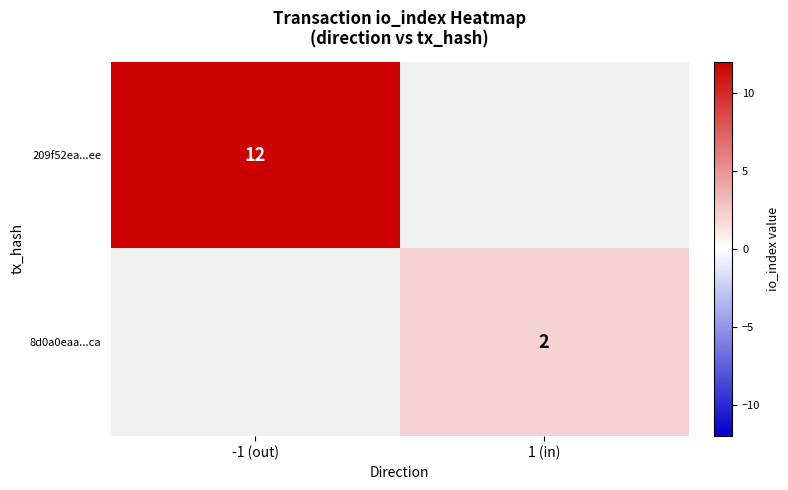

True or false: 209f52ea...ee has a value of 12 at -1 (out).

True